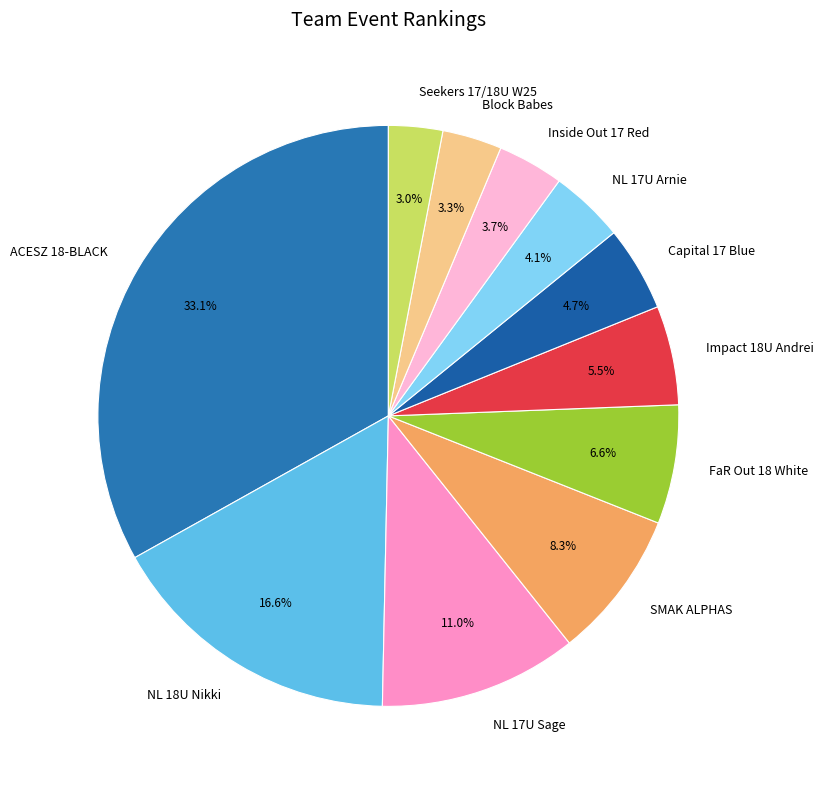

Is there any slice that represents more than half of the pie?

No